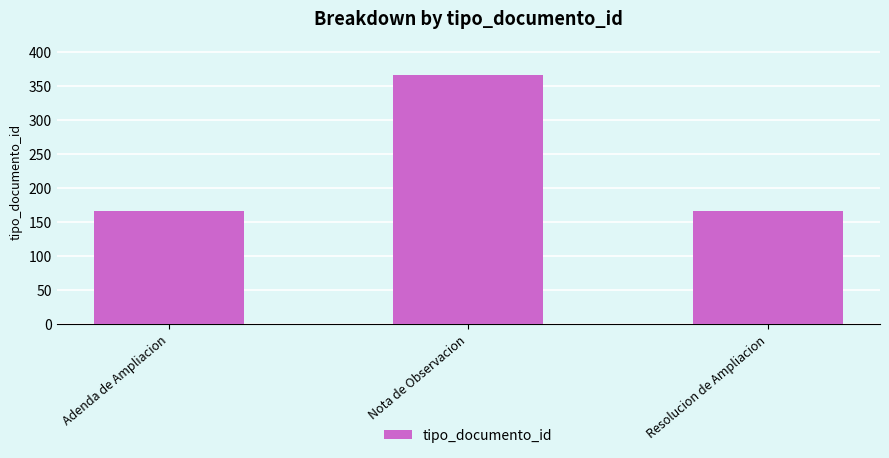

The chart shows a value of 166 at Adenda de Ampliacion. True or false?

True